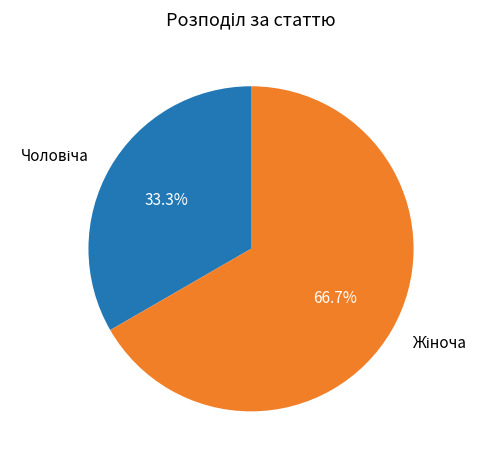

Is there a majority slice in this chart?

Yes